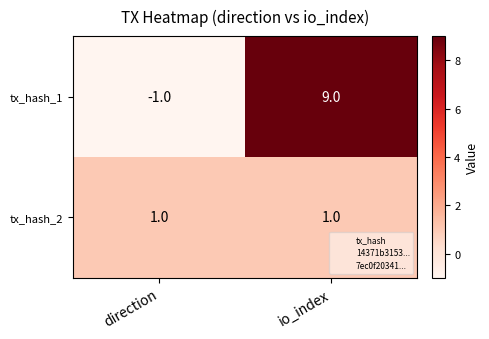

Reading right to left, transcribe all the data shown in this chart.

tx_hash_1: 9	-1
tx_hash_2: 1	1